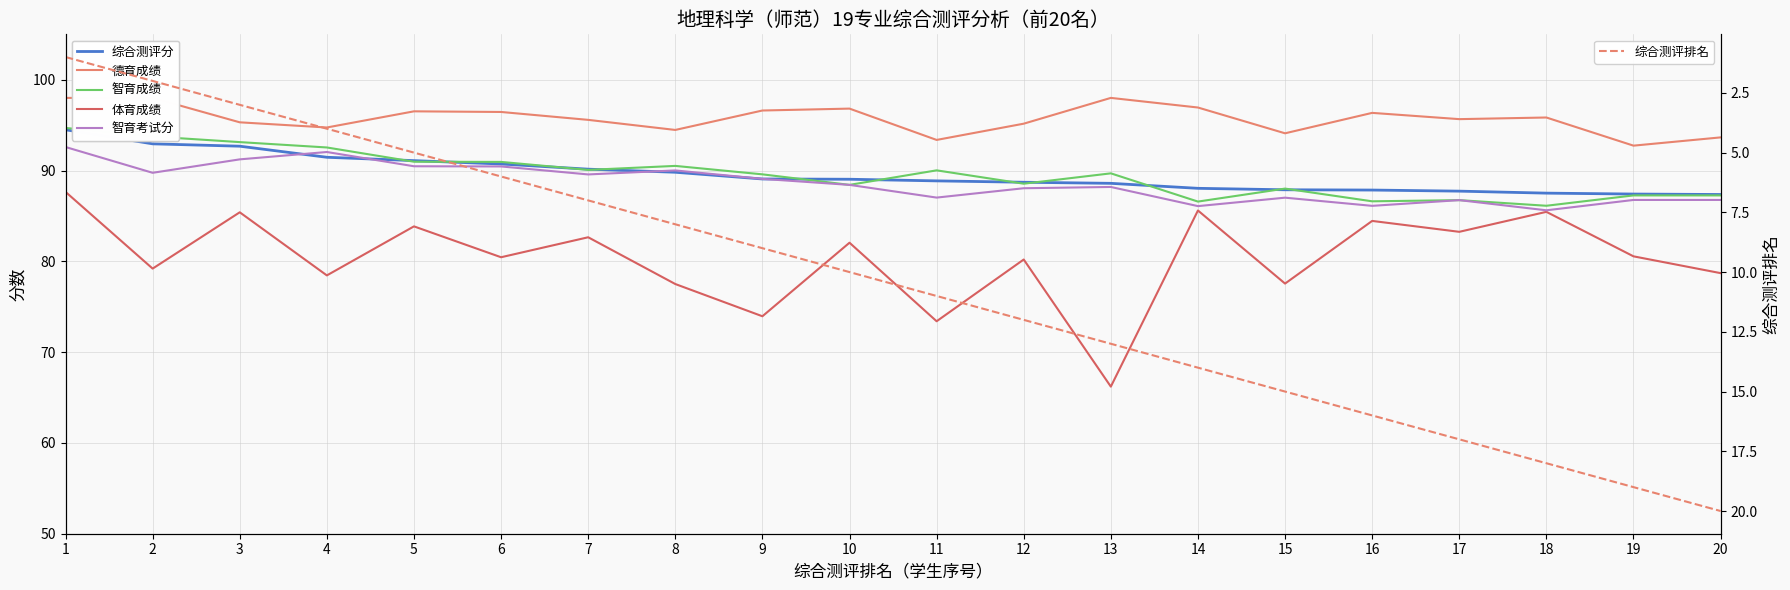

Which has a higher value, 17 or 14?

14